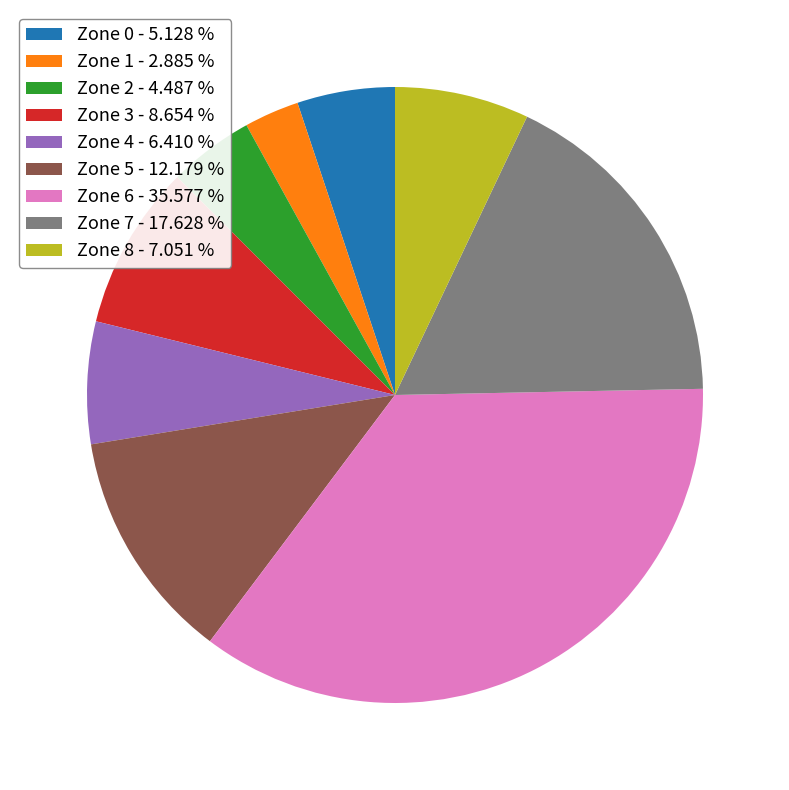

Approximately how many times larger is the value at Zone 3 - 8.654 % compared to Zone 5 - 12.179 %?

0.7